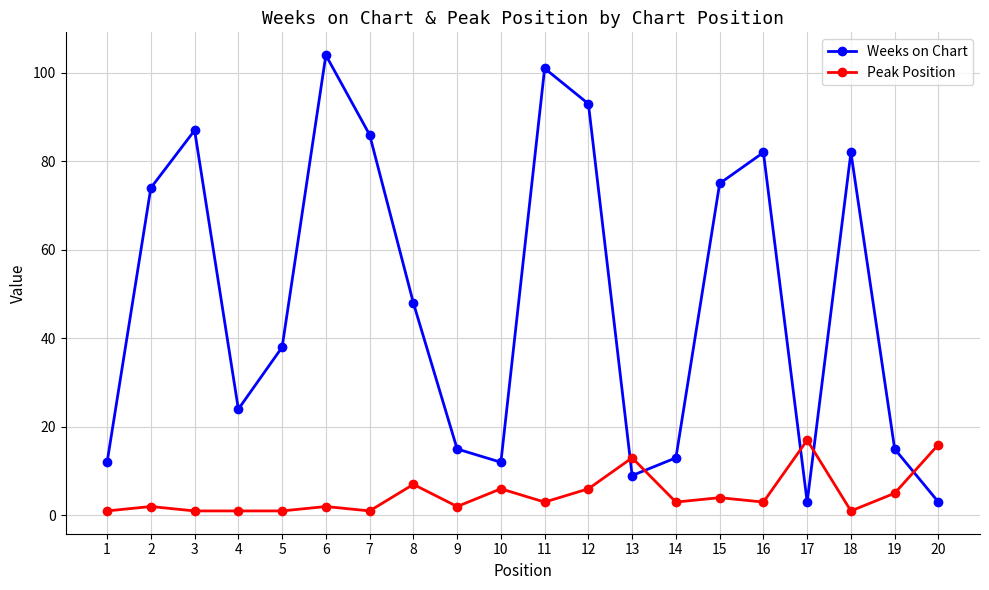

What is the lowest value of the Weeks on Chart series?

3